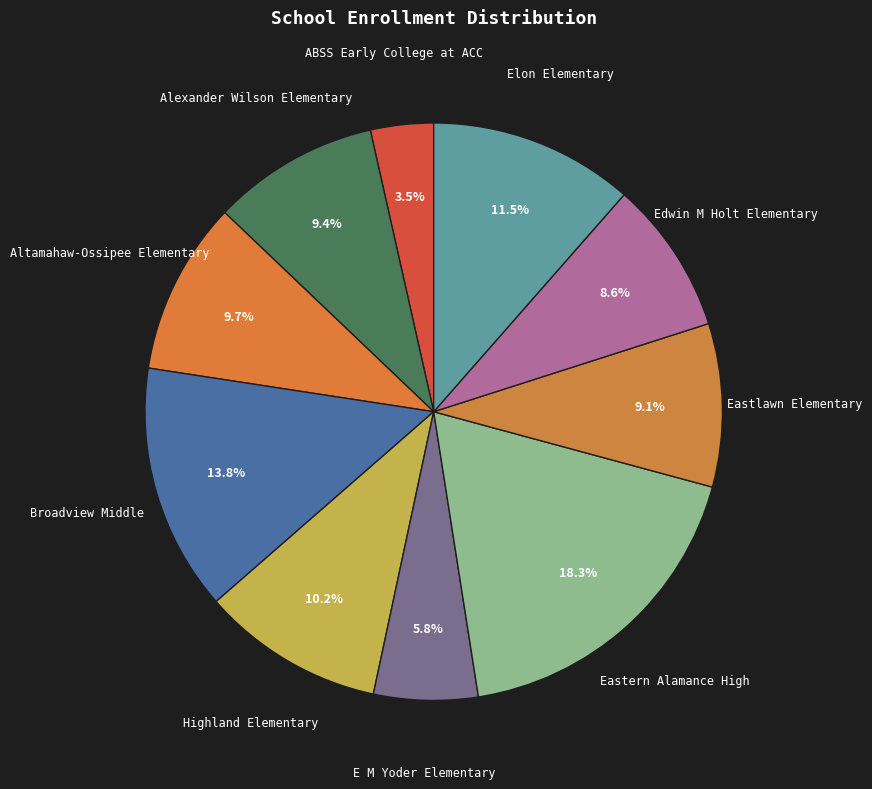

Which slice is the smallest?

ABSS Early College at ACC